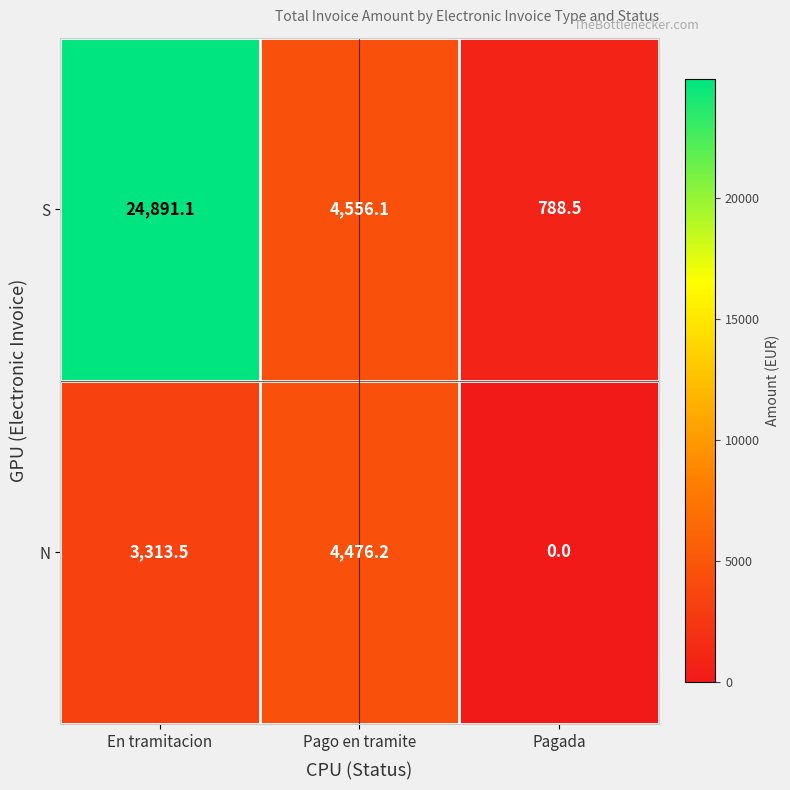

The N series shows 4476.2 at Pago en tramite. True or false?

True